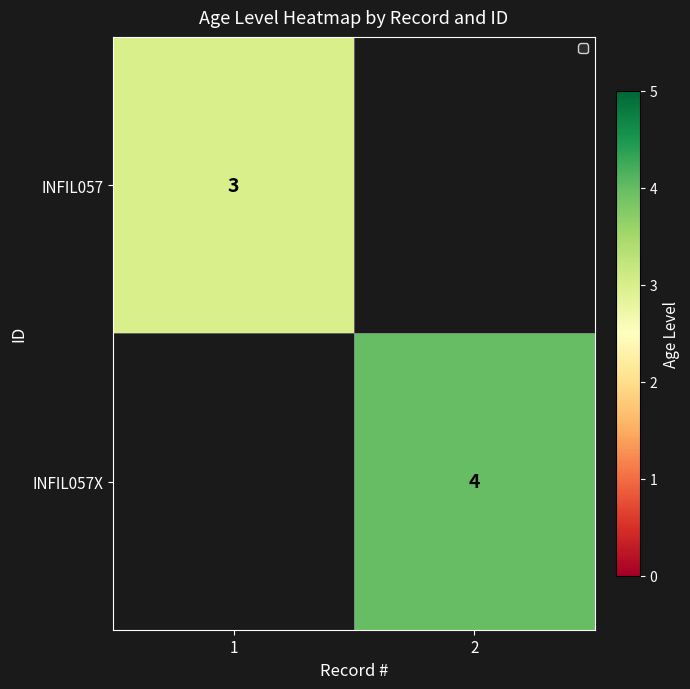

The INFIL057 series shows 4 at 1. True or false?

False